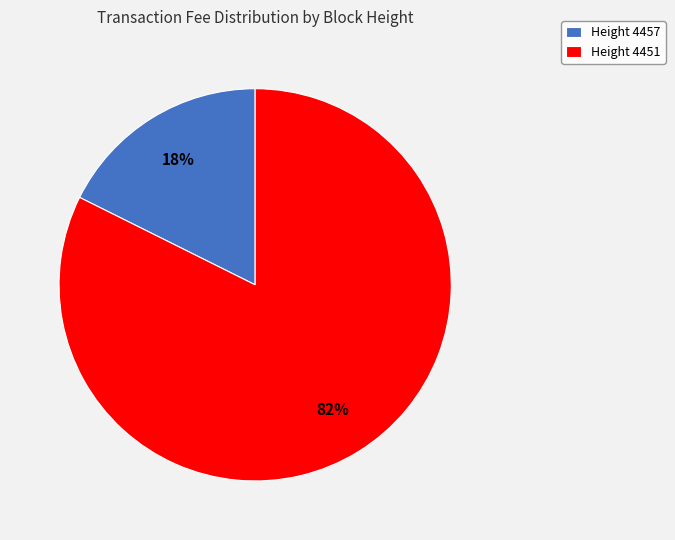

How many slices are in this pie chart?

2